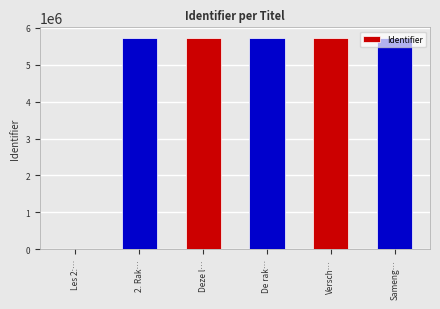

What is the maximum value shown in the chart?

5728591